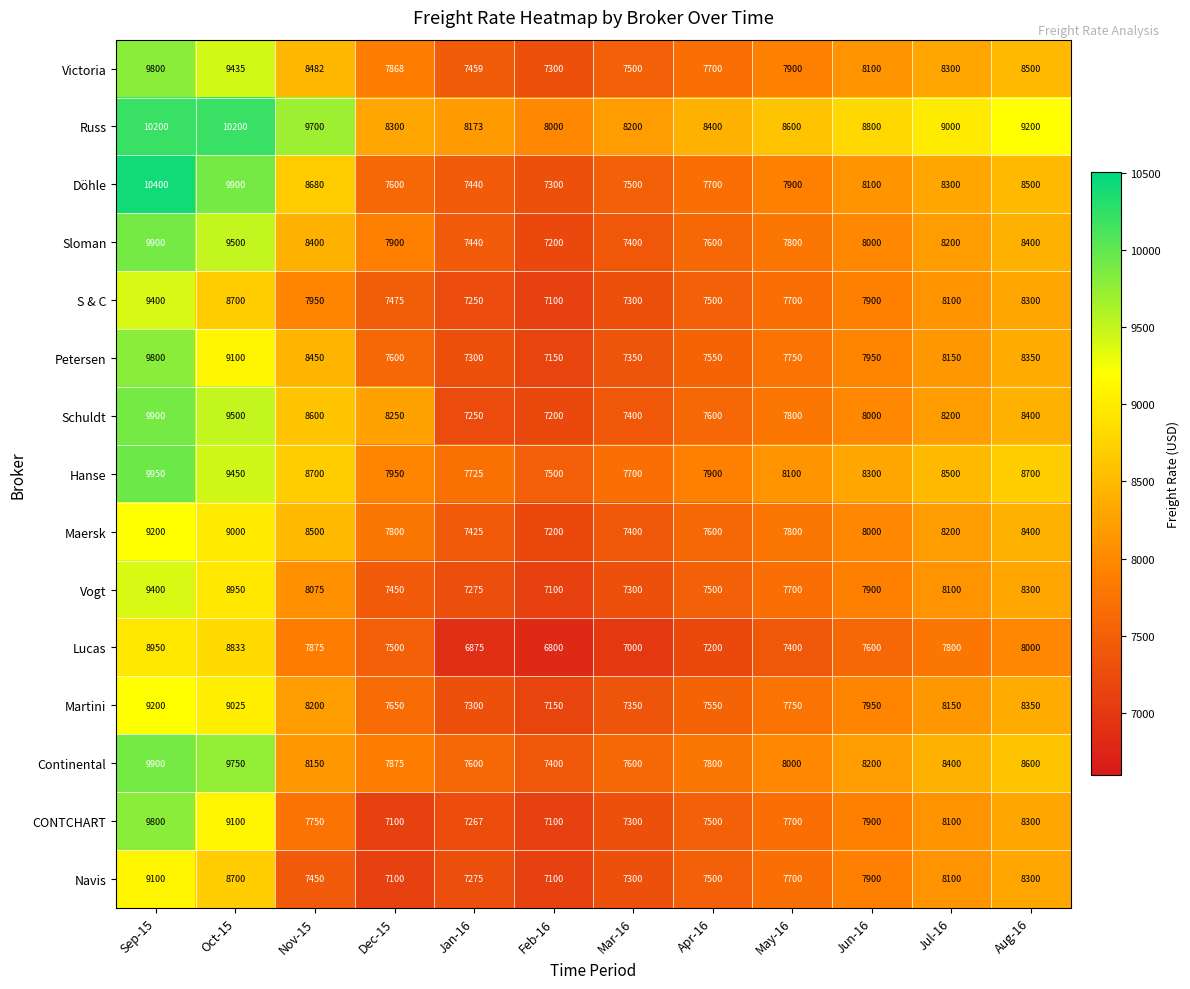

What is the maximum value shown in the chart?

10400